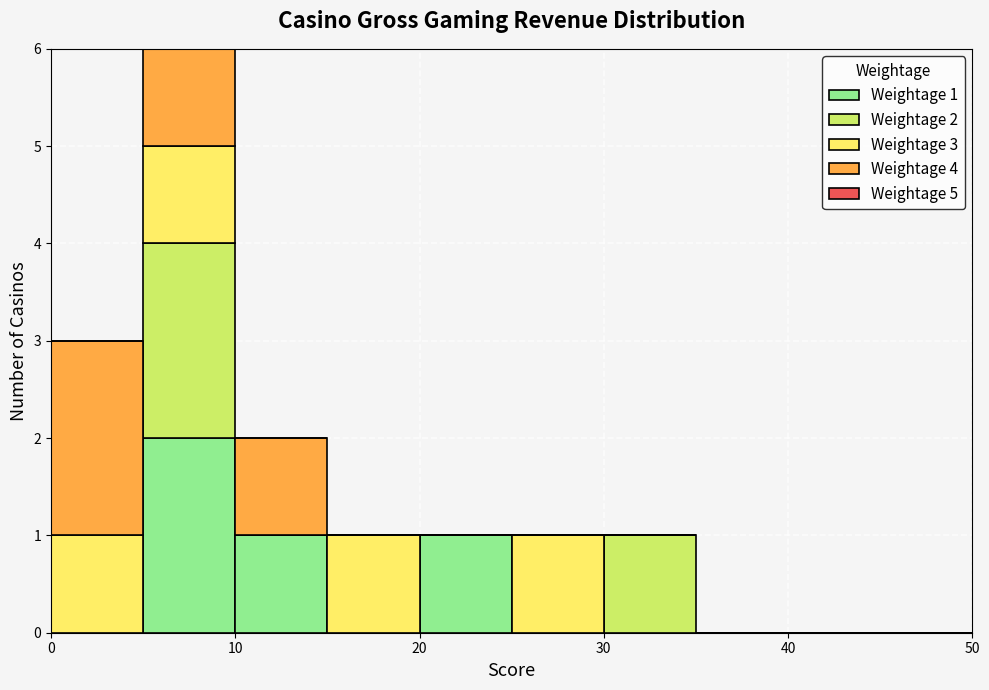

Which range on the x-axis has the tallest stacked bar (by total height)?

5 to 10